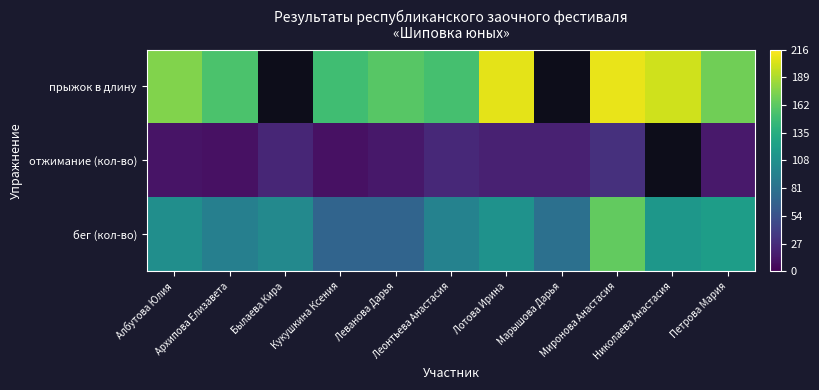

What is the spread (max minus min) of values at Албутова Юлия?

164.0